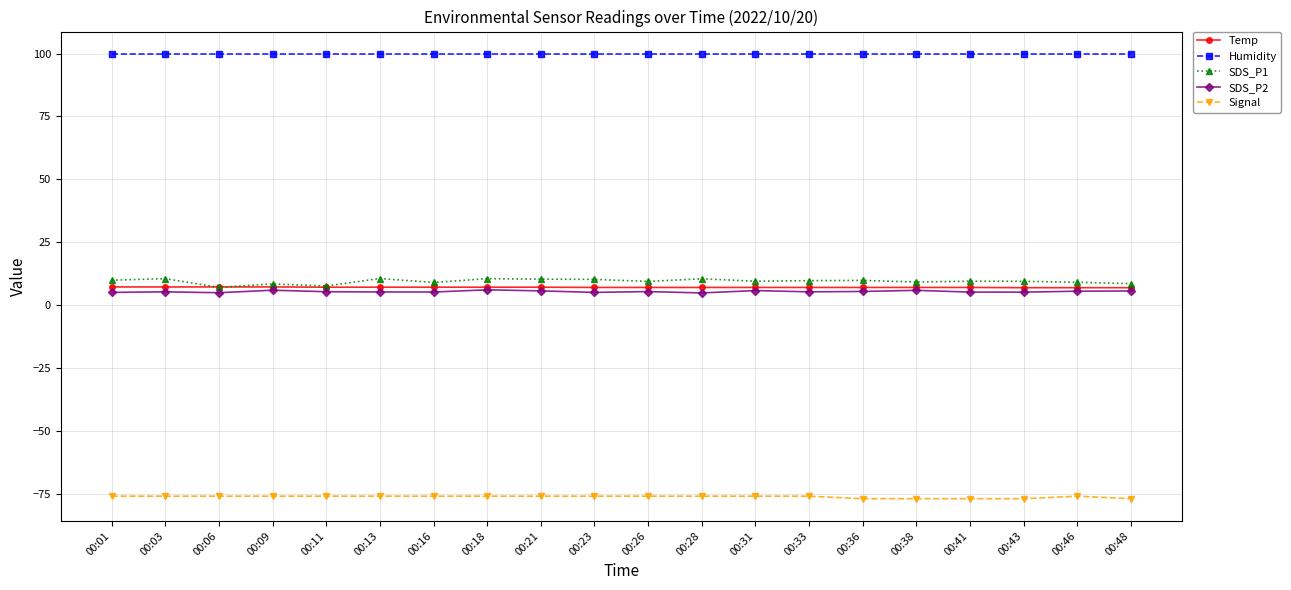

What is the total value across all series at 00:11?

43.9